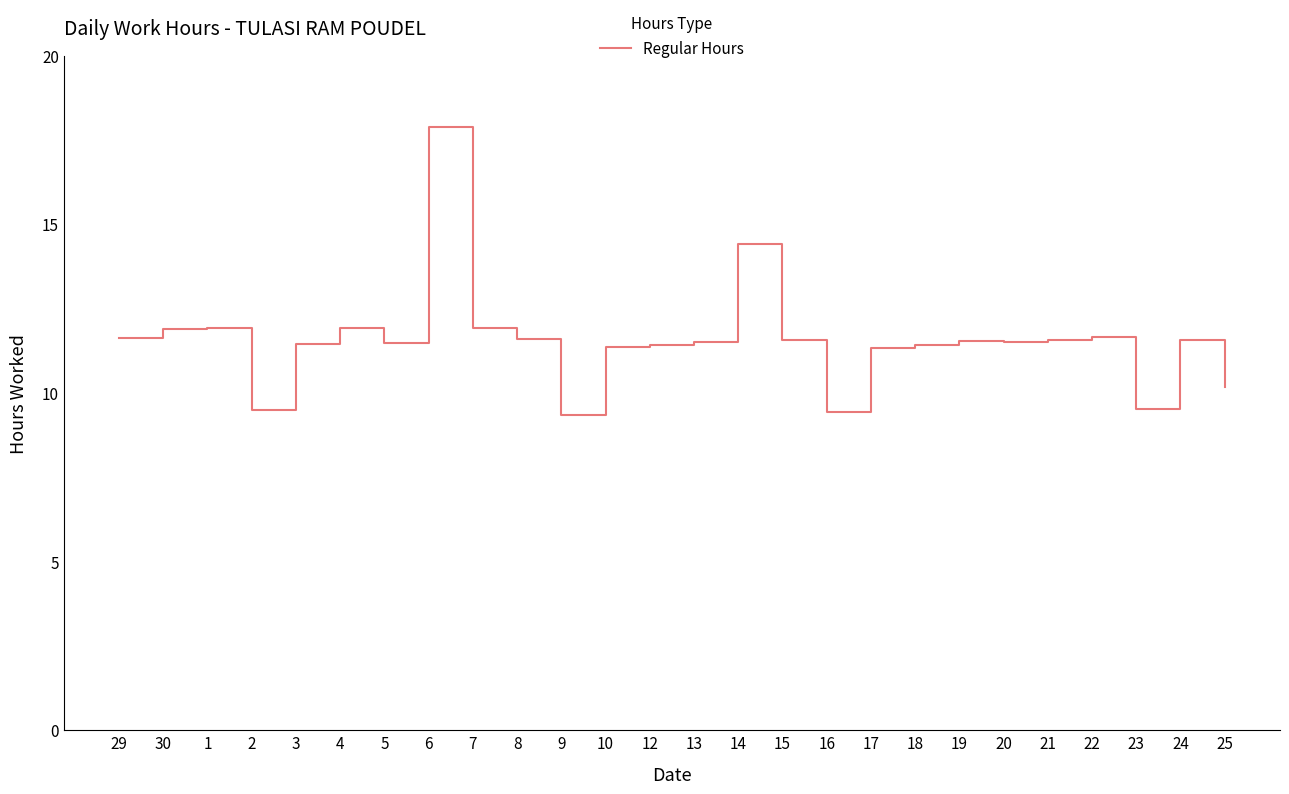

What is the average value?

11.6